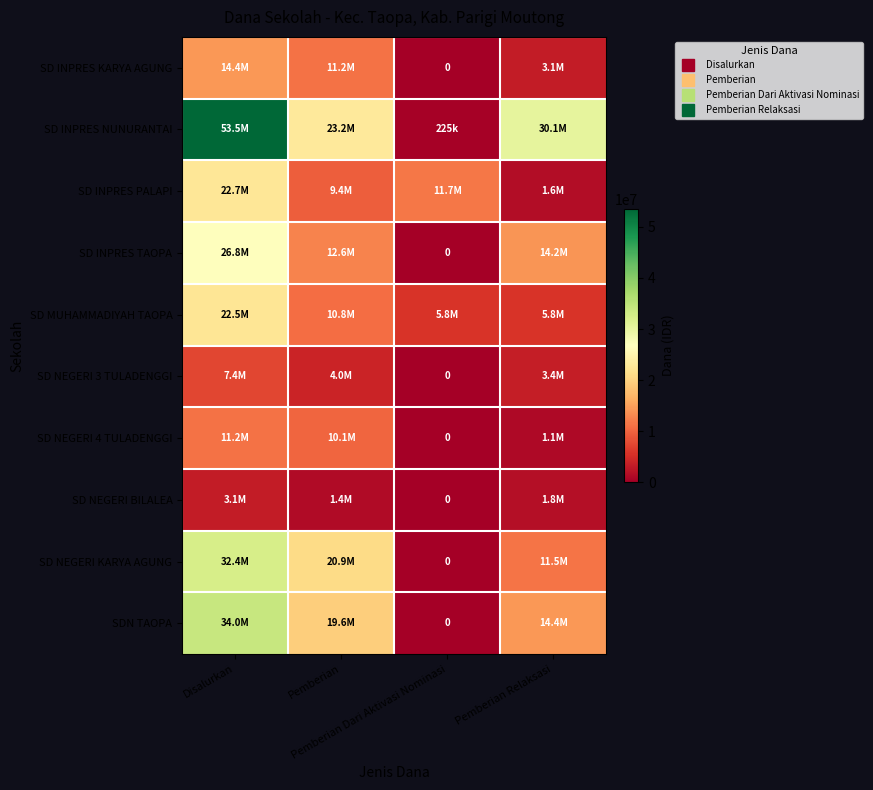

Count the SD NEGERI BILALEA values in the range 1350000 to 3150000.

3